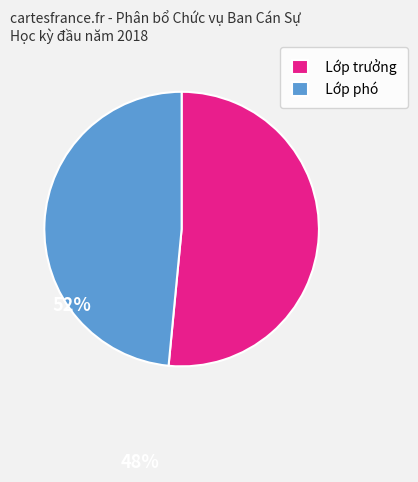

Which category has the smallest portion of the pie?

Lớp phó